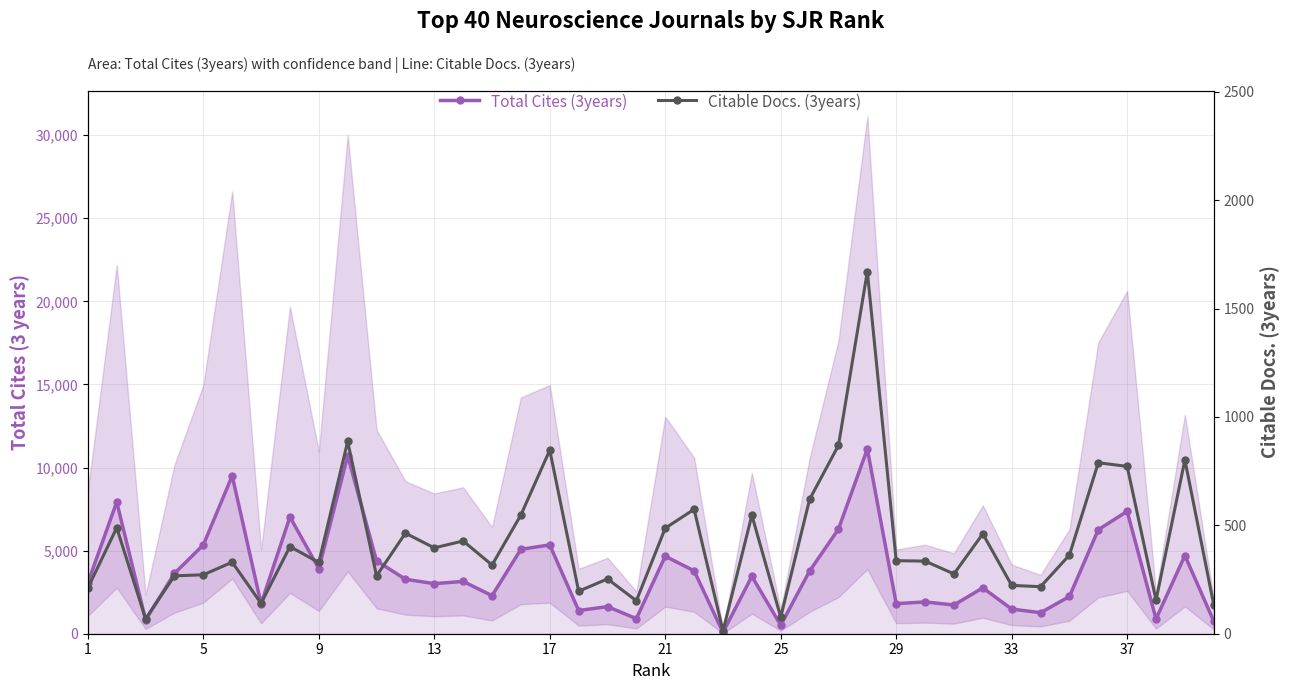

True or false: Total Cites (3years) and Citable Docs. (3years) intersect in this chart.

False